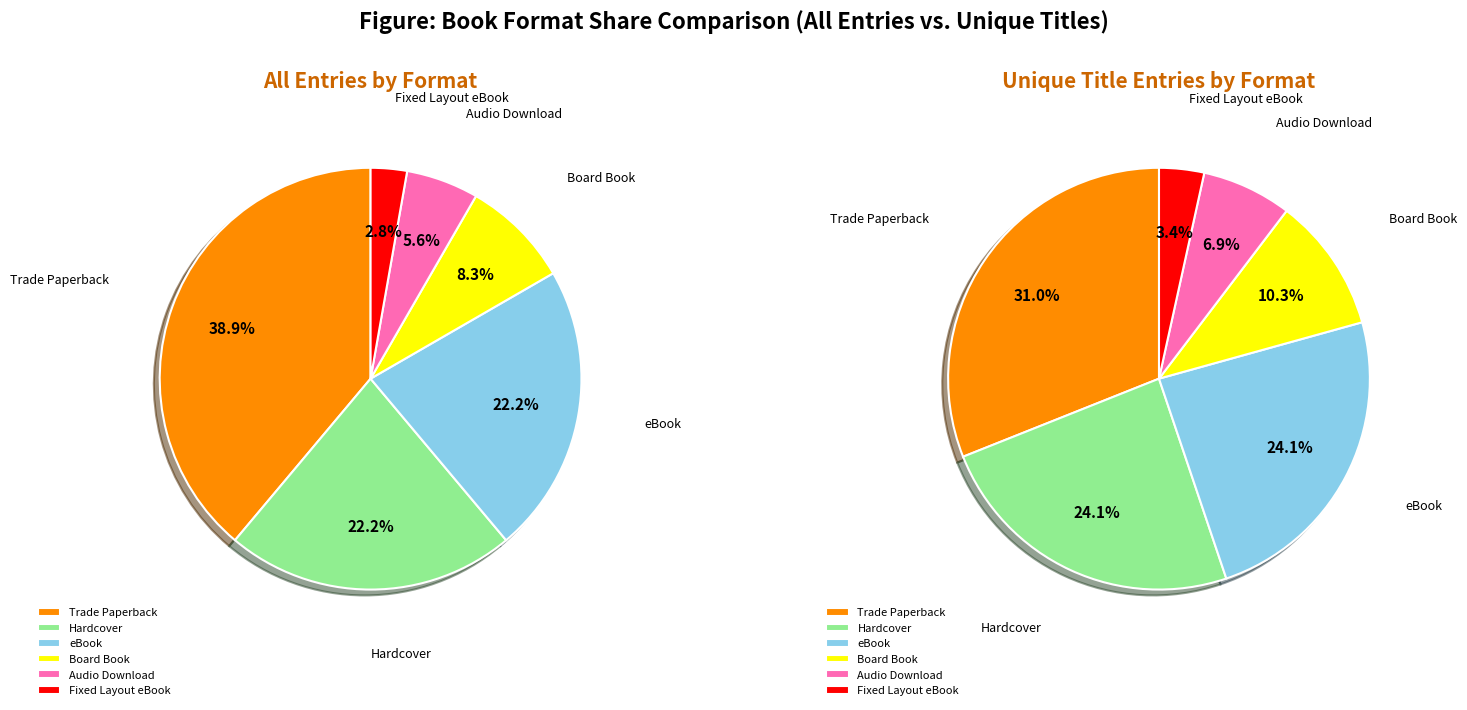

Between eBook and Hardcover, which is larger?

eBook